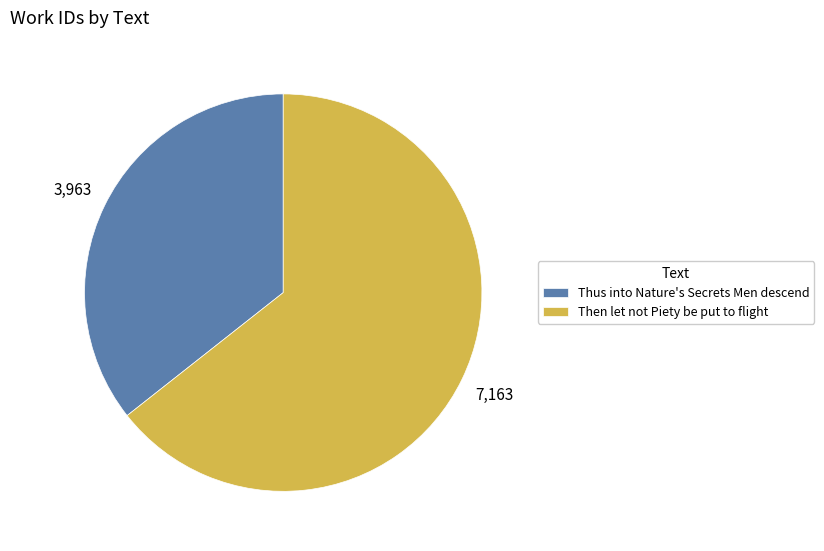

Which category has the biggest portion of the pie?

Then let not Piety be put to flight